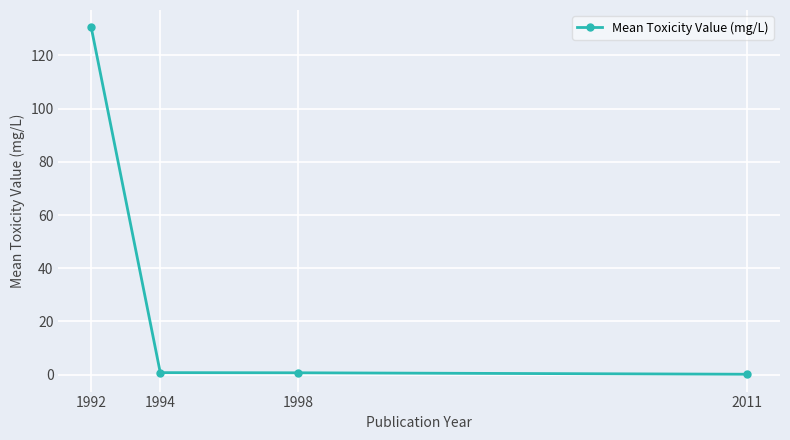

True or false: the data shows 0.7 at 1998.

True